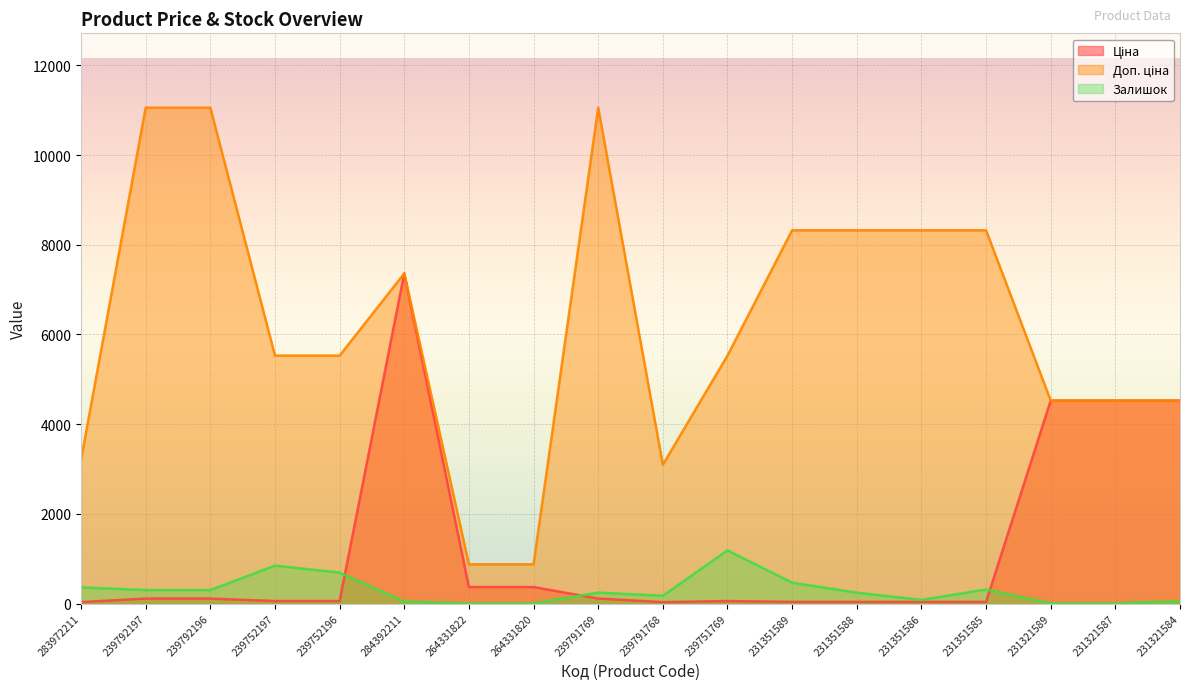

Reading right to left, list all the values displayed in this chart.

Ціна: 231321584=4524.7	231321587=4524.7	231321589=4524.7	231351585=37.0	231351586=37.0	231351588=37.0	231351589=37.0	239751769=55.3	239791768=30.9	239791769=110.5	264331820=367.6	264331822=367.6	284392211=7360.2	239752196=55.3	239752197=55.3	239792196=110.5	239792197=110.5	283972211=32.0
Доп. ціна: 231321584=4525.0	231321587=4525.0	231321589=4525.0	231351585=8322.0	231351586=8322.0	231351588=8322.0	231351589=8322.0	239751769=5528.0	239791768=3095.0	239791769=11055.0	264331820=874.0	264331822=874.0	284392211=7360.2	239752196=5528.0	239752197=5528.0	239792196=11055.0	239792197=11055.0	283972211=3205.0
Залишок: 231321584=55.0	231321587=2.0	231321589=3.0	231351585=313.0	231351586=81.0	231351588=242.0	231351589=465.0	239751769=1184.0	239791768=173.0	239791769=244.0	264331820=1.0	264331822=0.0	284392211=45.0	239752196=690.0	239752197=845.0	239792196=300.0	239792197=300.0	283972211=360.0